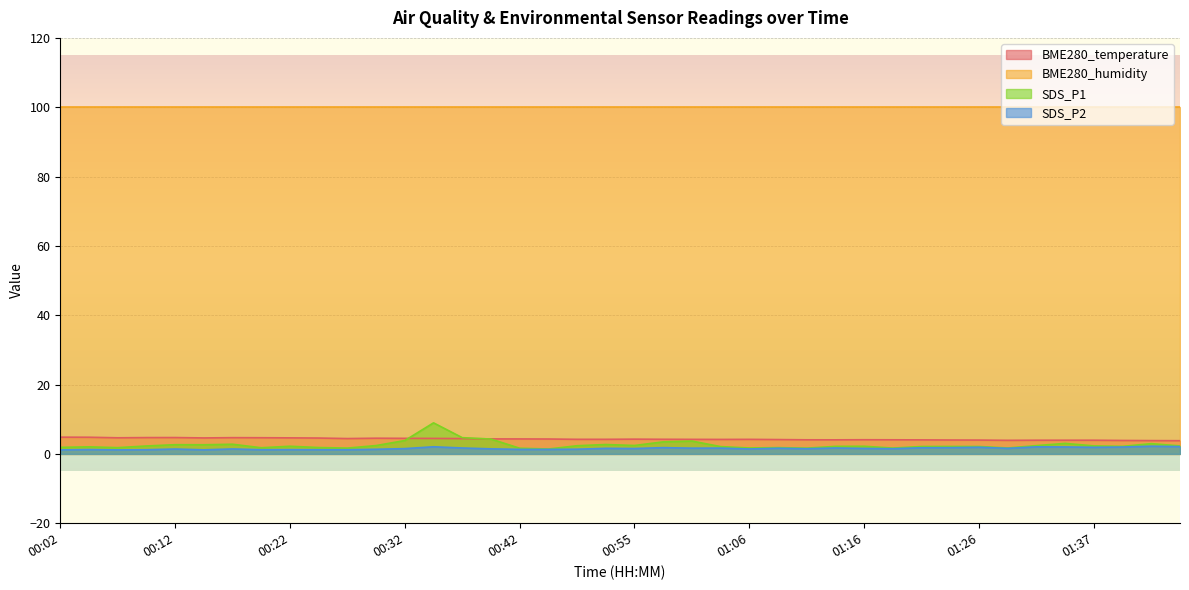

What is the label of the 14th point from the right?

01:11